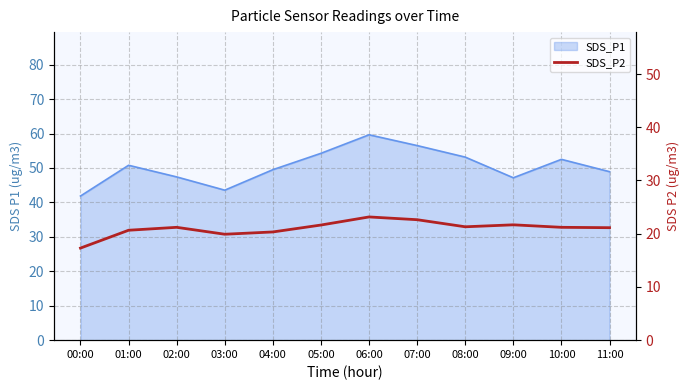

What position from the right is 08:00?

4